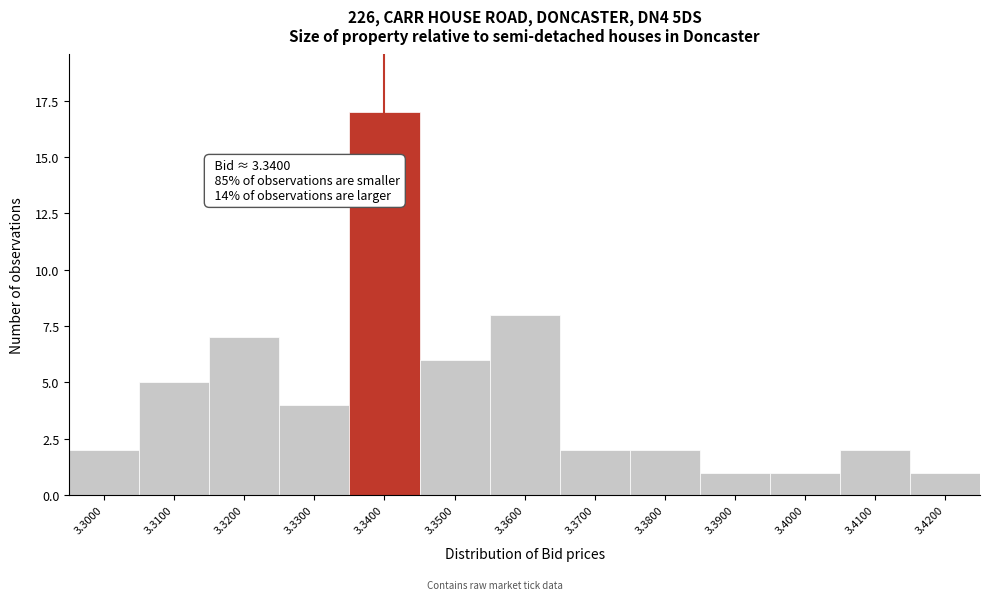

Over which range of the x-axis is the bar tallest?

3.335 to 3.345